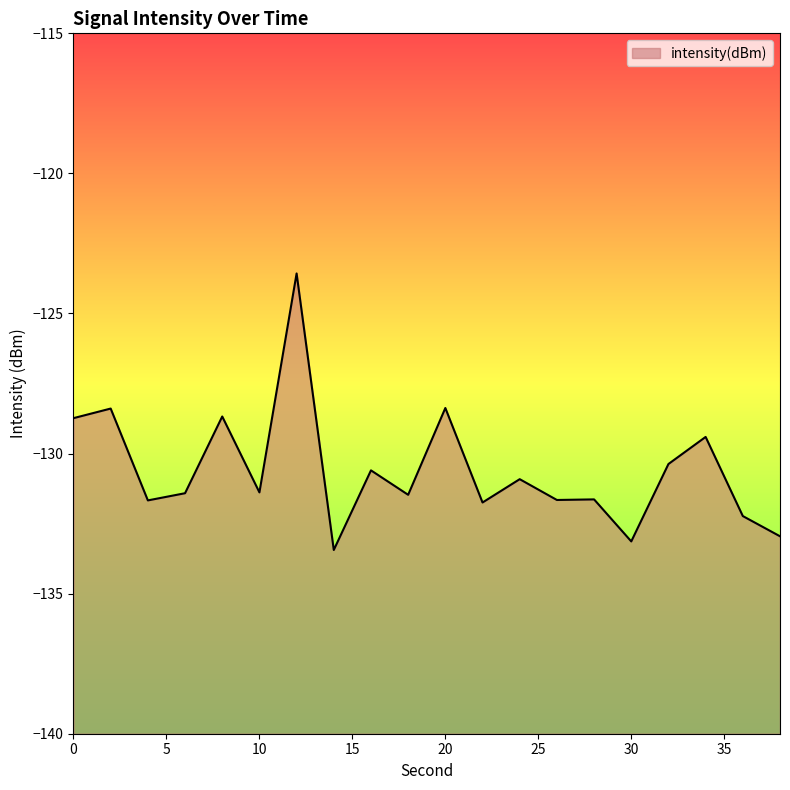

Reading left to right, what are all the values shown in this chart?

-128.7	-128.4	-131.7	-131.4	-128.7	-131.4	-123.6	-133.4	-130.6	-131.5	-128.4	-131.7	-130.9	-131.7	-131.6	-133.1	-130.4	-129.4	-132.2	-133.0